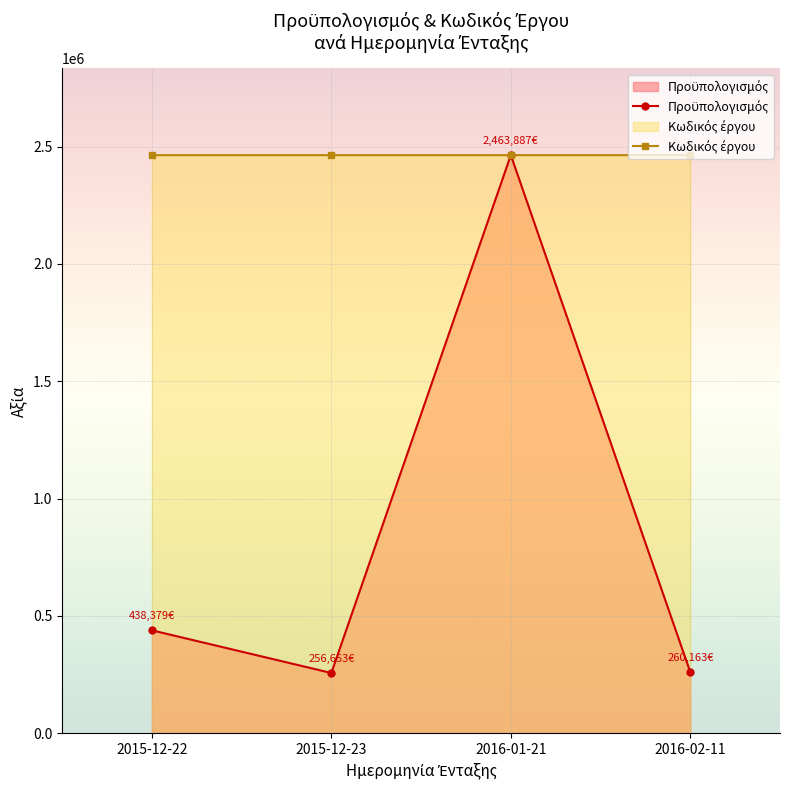

Is it true that Προϋπολογισμός equals 438379.4 at 2015-12-22?

True